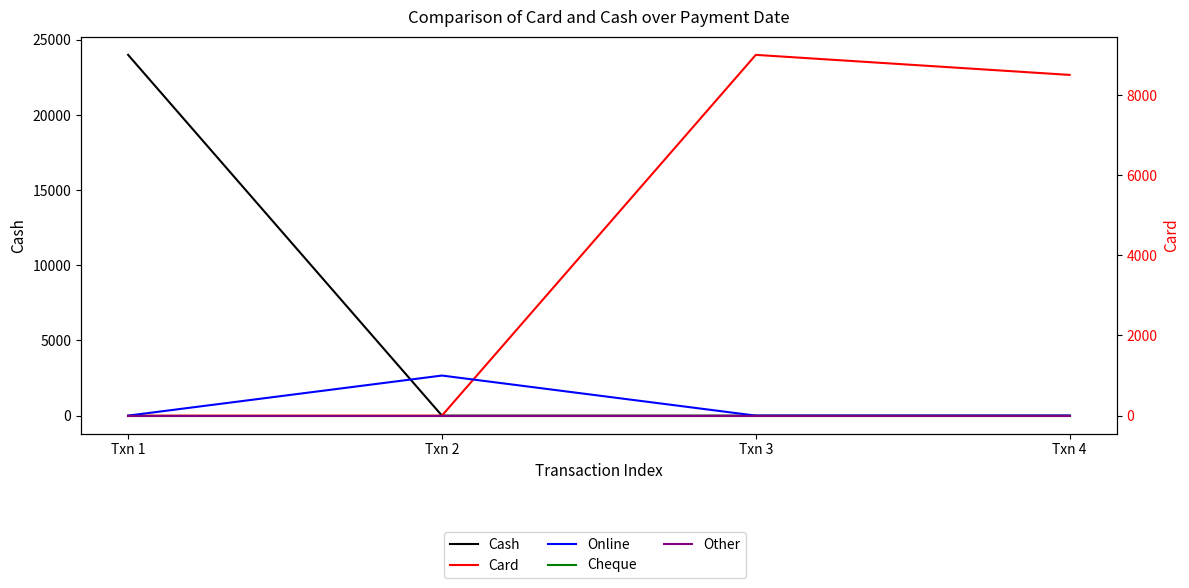

True or false: Cash and Cheque cross at least once.

False